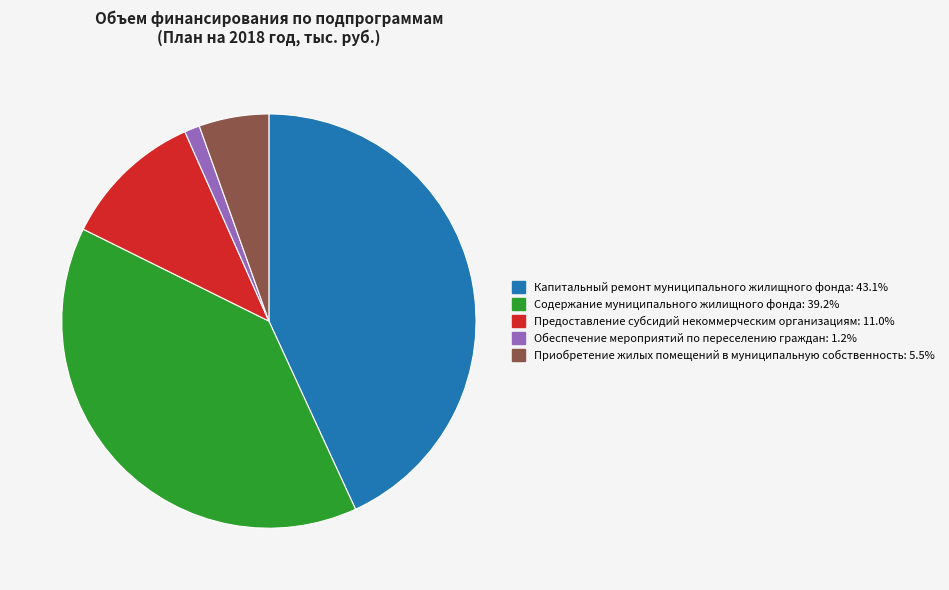

Which has a higher value, Обеспечение мероприятий по переселению граждан or Содержание муниципального жилищного фонда?

Содержание муниципального жилищного фонда